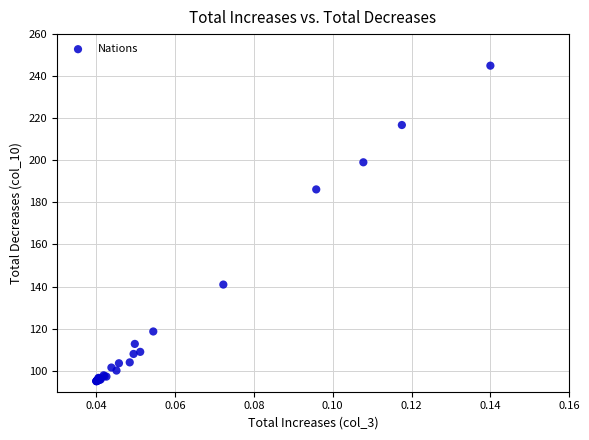

What Y value in the scatter plot is closest to 170?

186.2